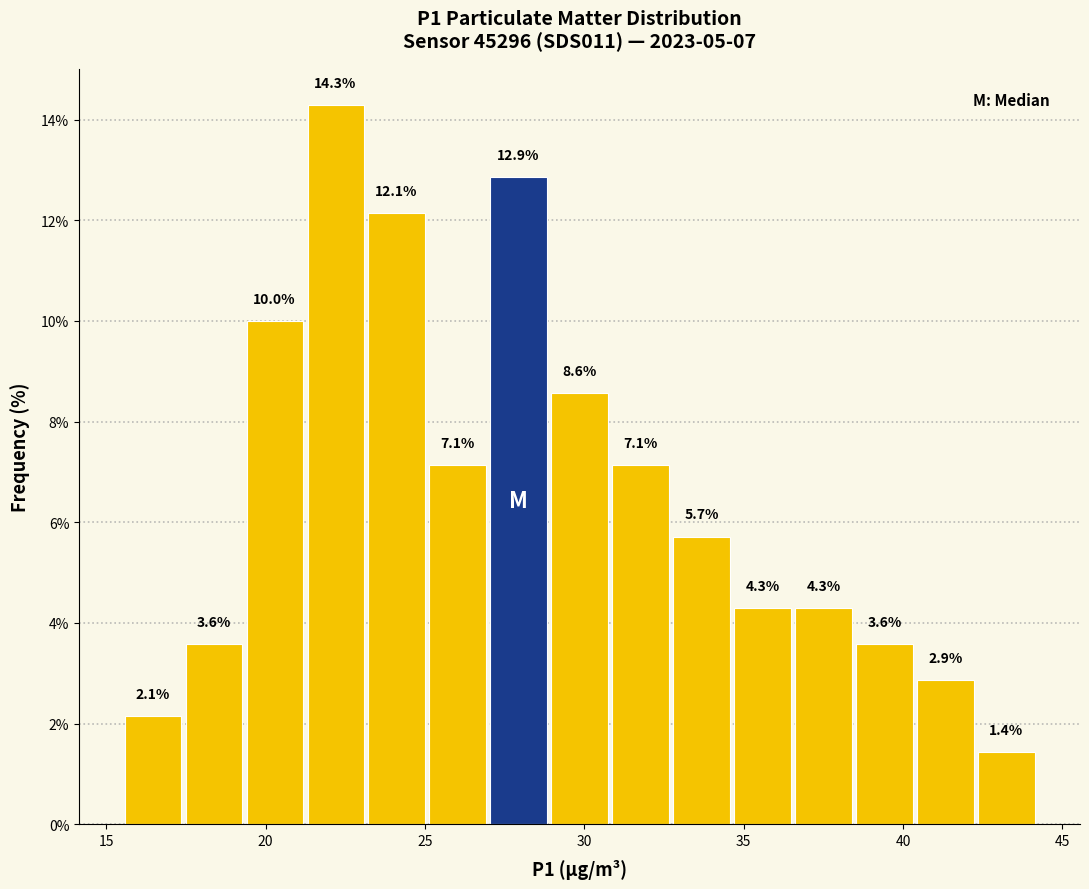

Read against the x-axis, roughly where is the centre of the tallest bar?

22.0